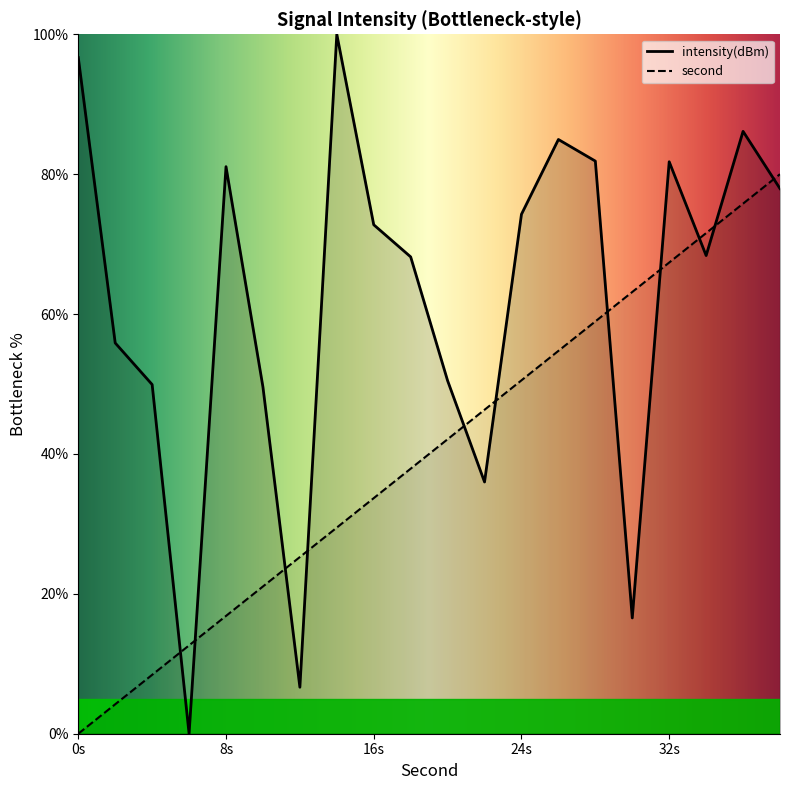

What value does the second series have at 6?

12.6